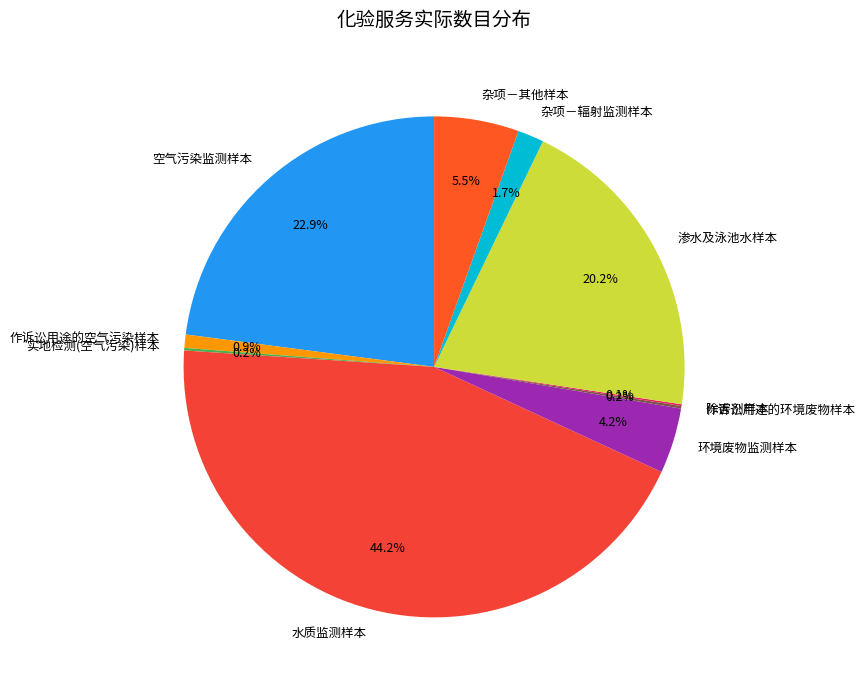

Do 杂项－其他样本 and 杂项－辐射监测样本 together represent more than half of the pie?

No